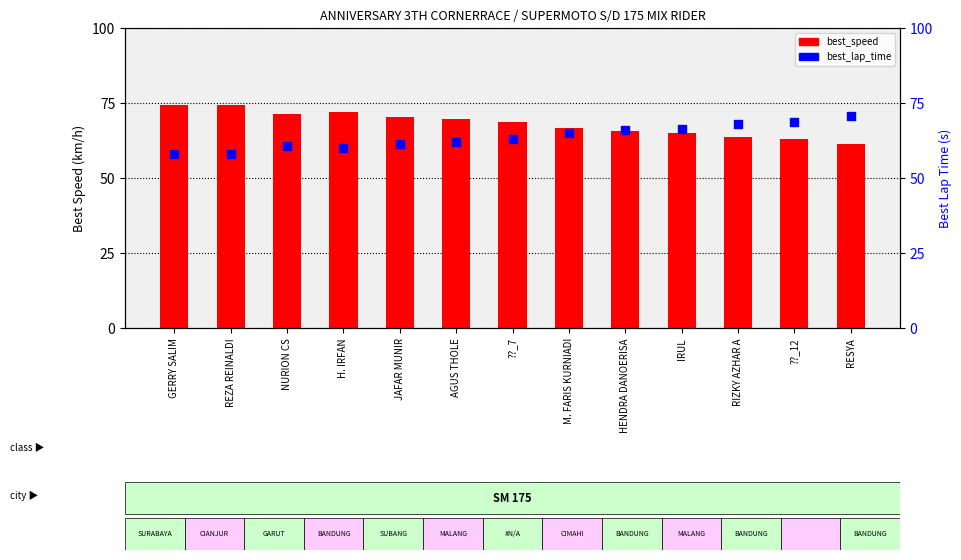

At which category is the sum across all series the highest?

GERRY SALIM